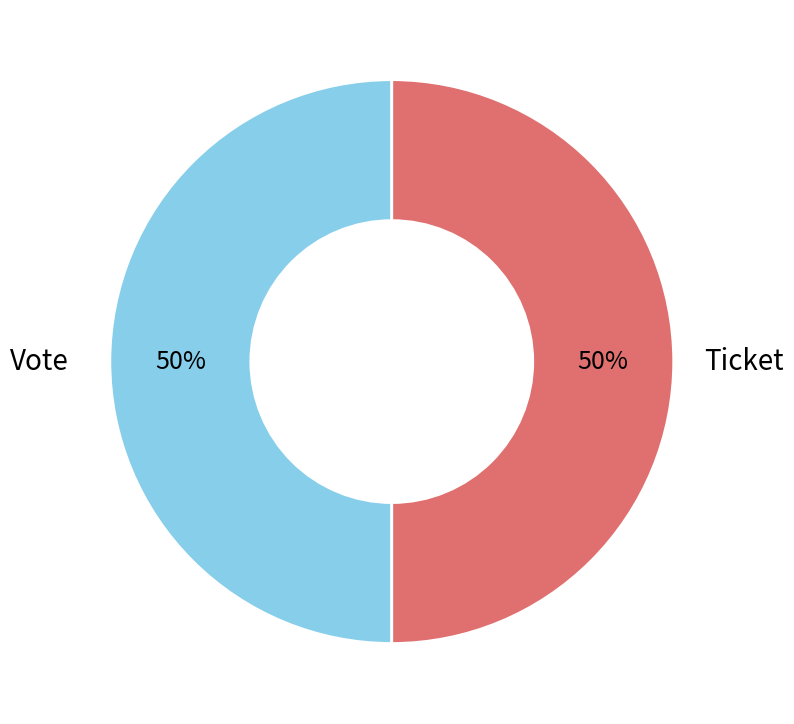

To the nearest percent, what is the average slice percentage?

50%